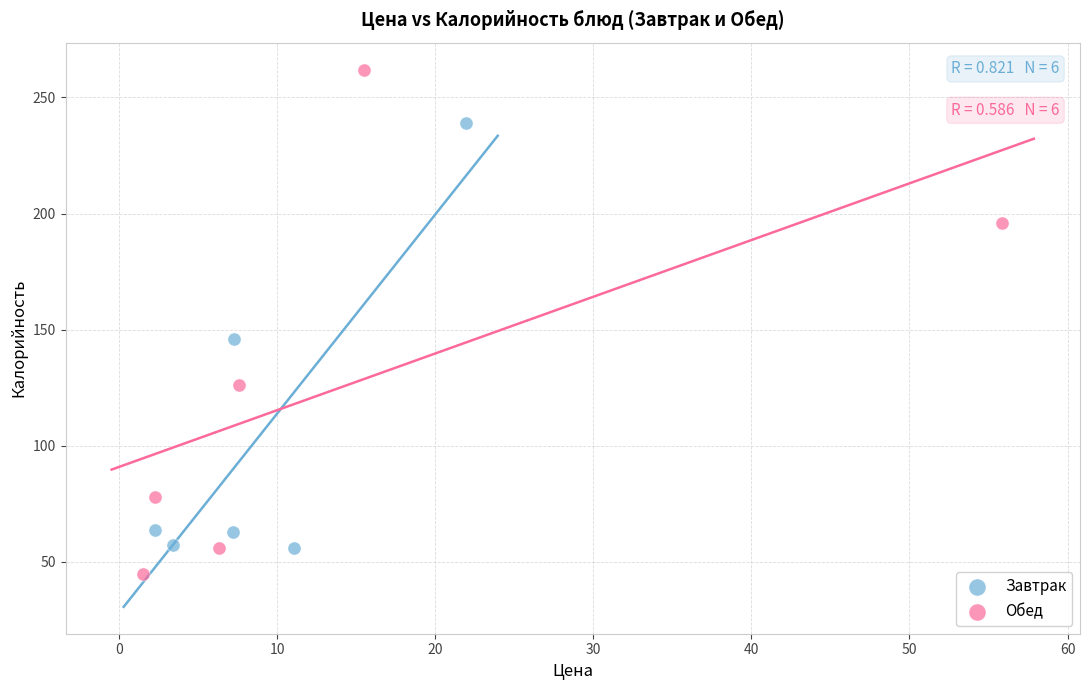

What are all the series names shown in the legend?

Завтрак, Обед